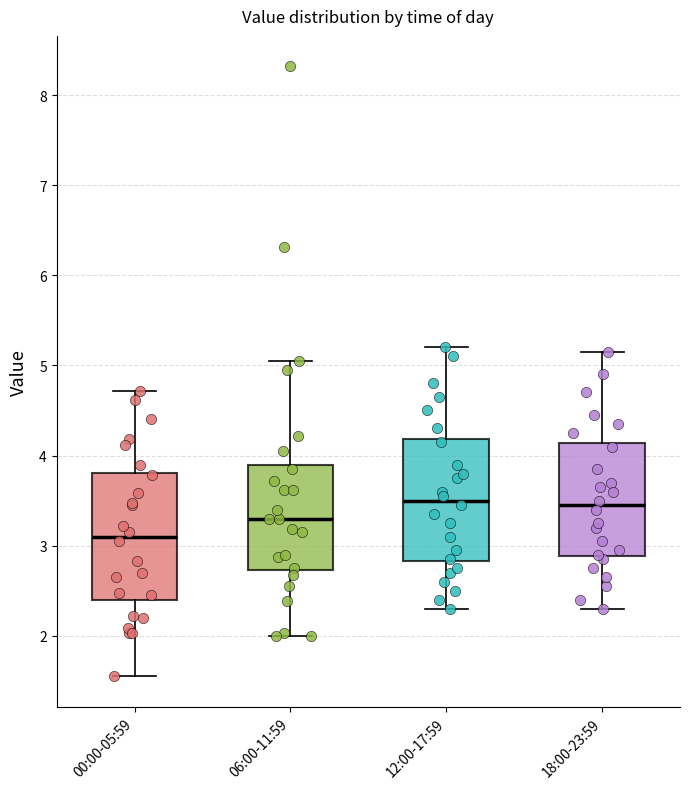

Reading left to right, transcribe this box plot: for each box, give where its median line is, the range the box spans, and where its two whiskers end, as read against the y-axis. The values are not printed on the chart, so give them approximately, as read against the axis.

00:00-05:59: median 3.1, box 2.4 to 3.8, whiskers 1.6 to 4.7
06:00-11:59: median 3.3, box 2.7 to 3.9, whiskers 2.0 to 5.1
12:00-17:59: median 3.5, box 2.8 to 4.2, whiskers 2.3 to 5.2
18:00-23:59: median 3.5, box 2.9 to 4.1, whiskers 2.3 to 5.2